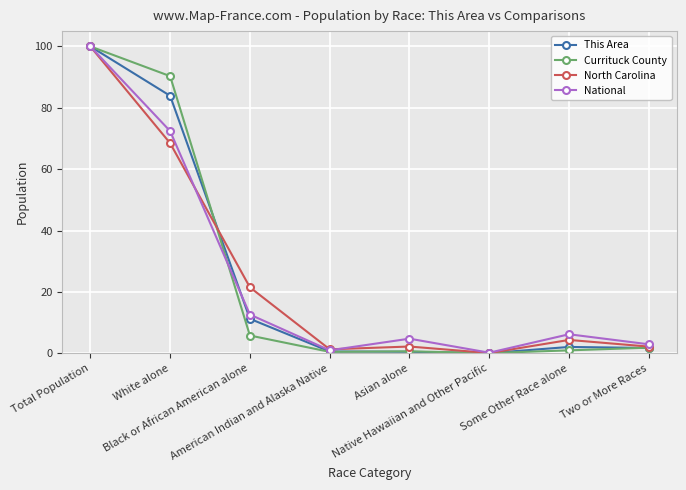

Which category has the highest value across all series?

Total Population